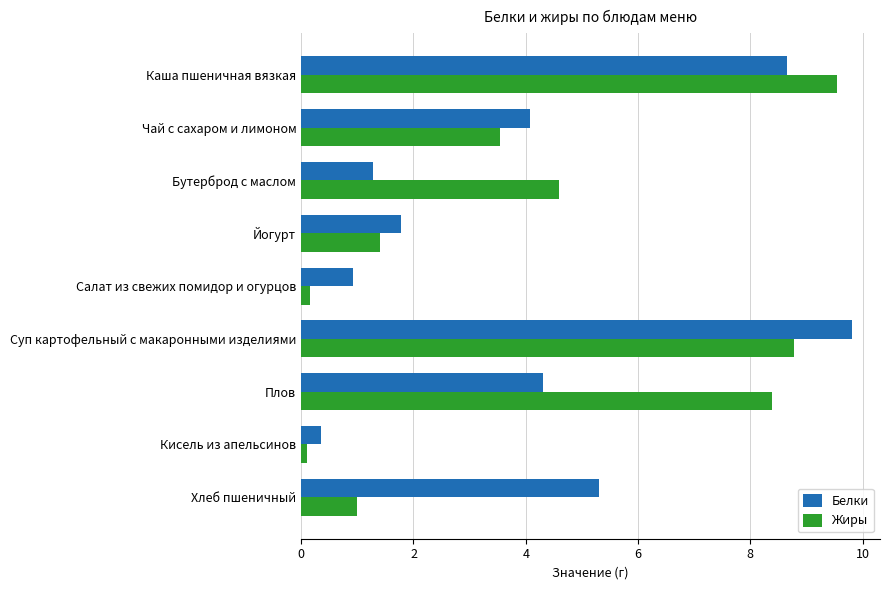

What are all the series names shown in the legend?

Белки, Жиры